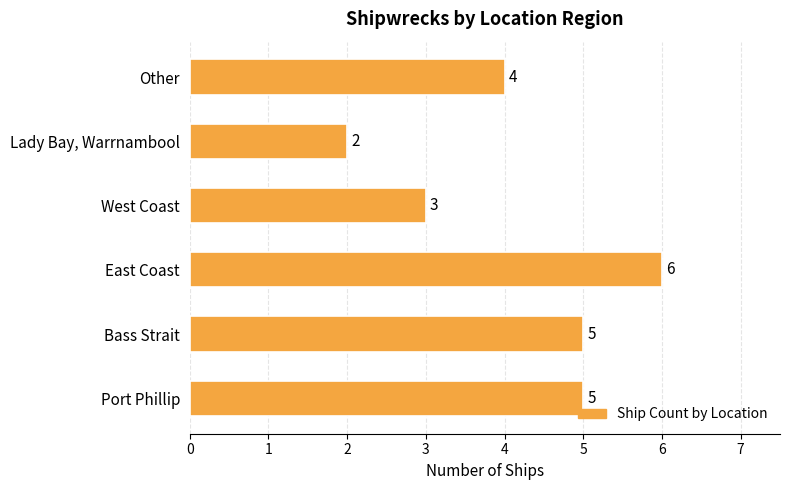

Reading bottom to top, list all the values displayed in this chart.

5	5	6	3	2	4